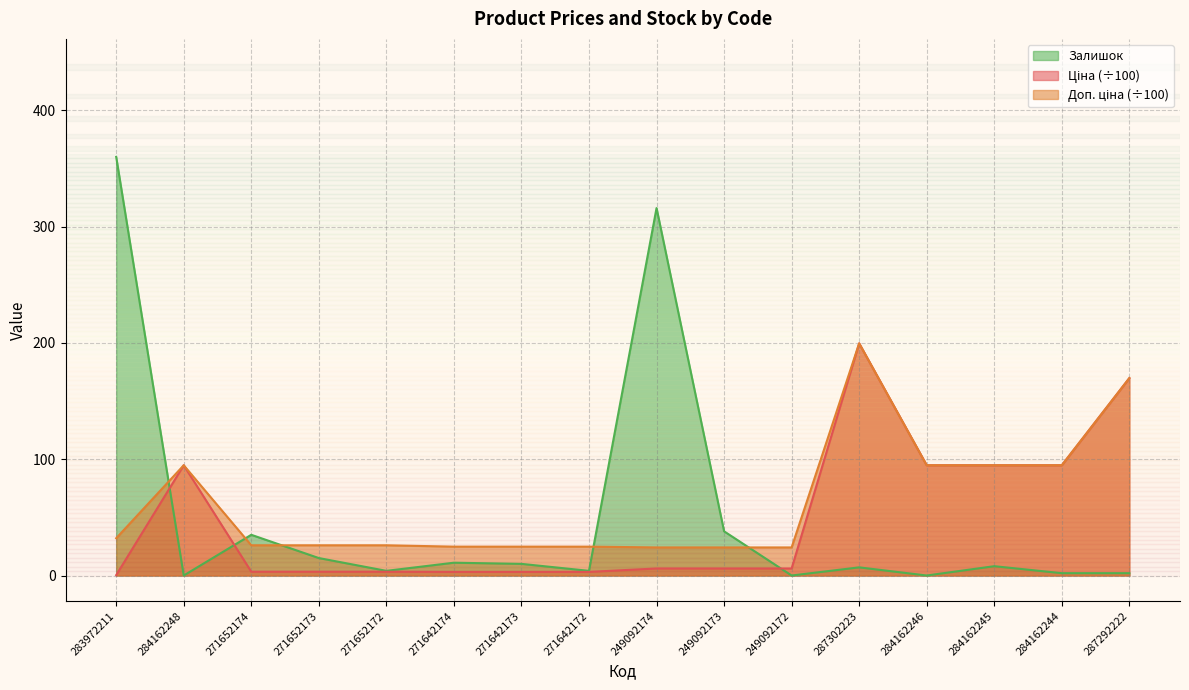

True or false: Доп. ціна and Ціна intersect in this chart.

False